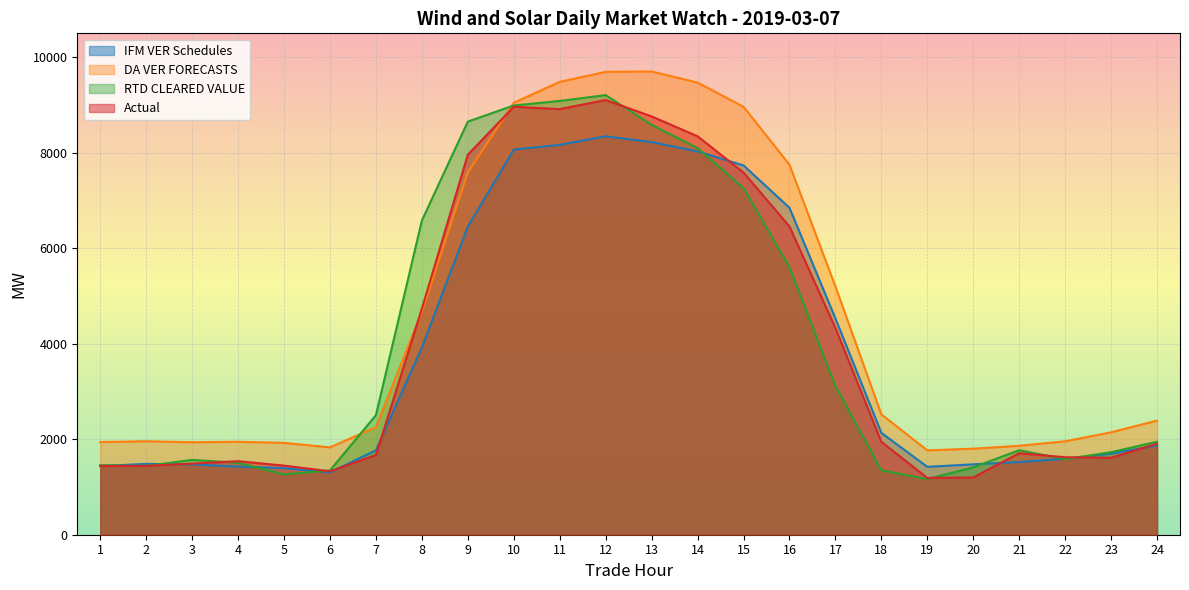

At which label is Actual closest to 5146?

8